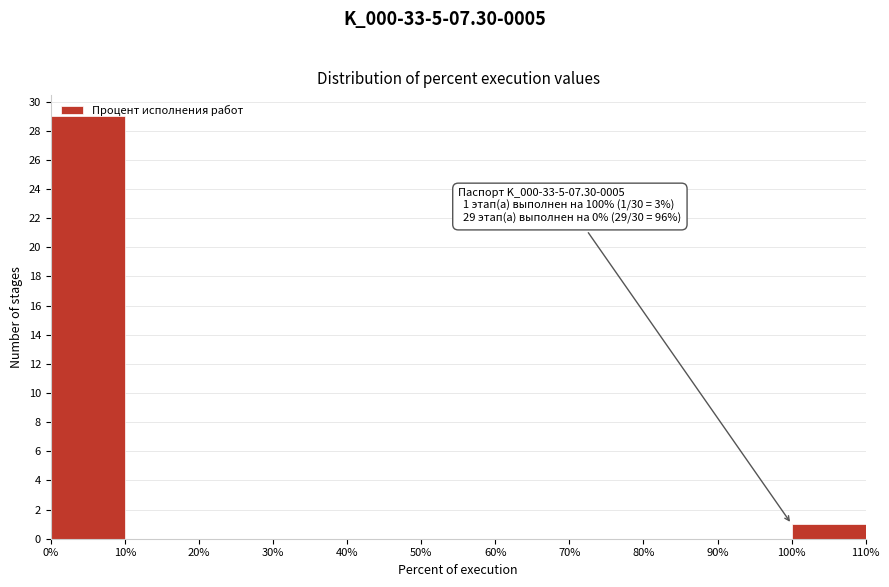

Which range on the x-axis has the tallest bar?

0% to 10%